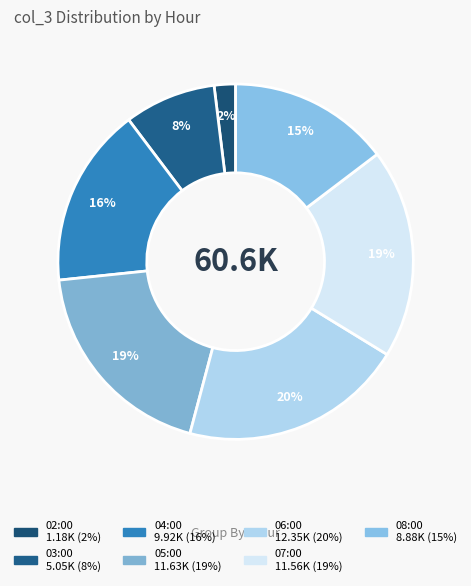

Does 04:00 represent more than half of the total?

No